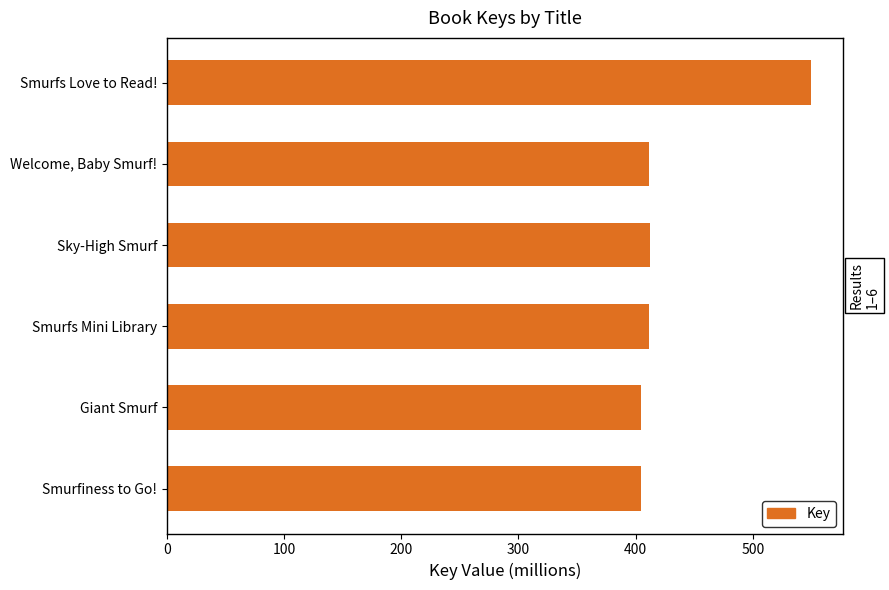

What is the difference between the maximum and minimum values?

144.9